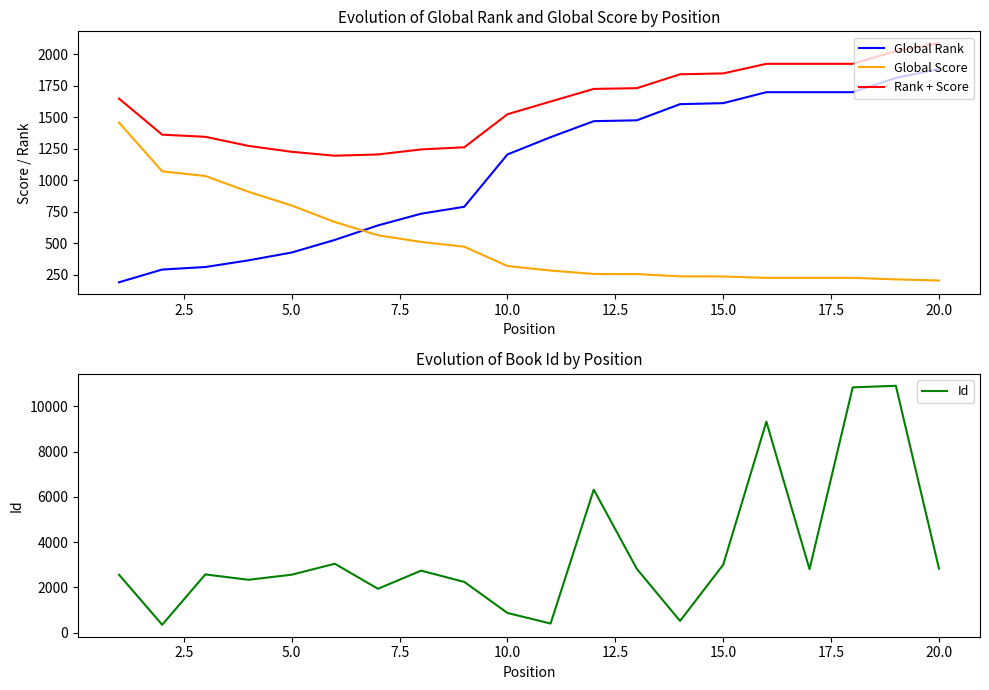

True or false: Global Rank and Rank + Score intersect in this chart.

False